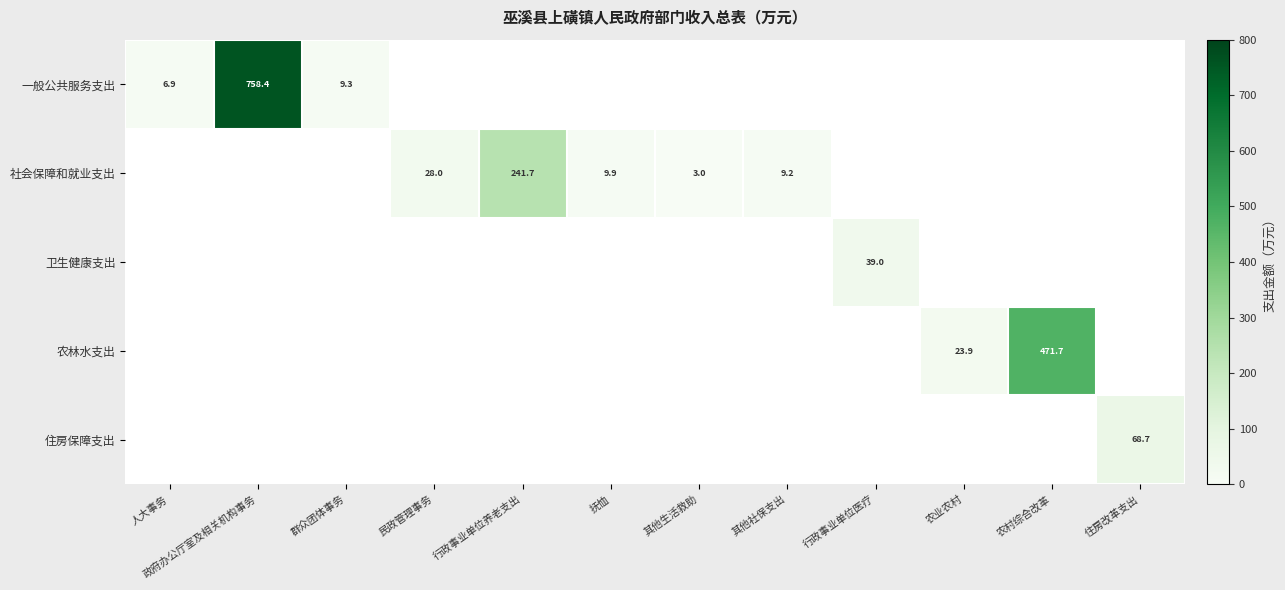

The 一般公共服务支出 series shows 758.4 at 政府办公厅室及相关机构事务. True or false?

True